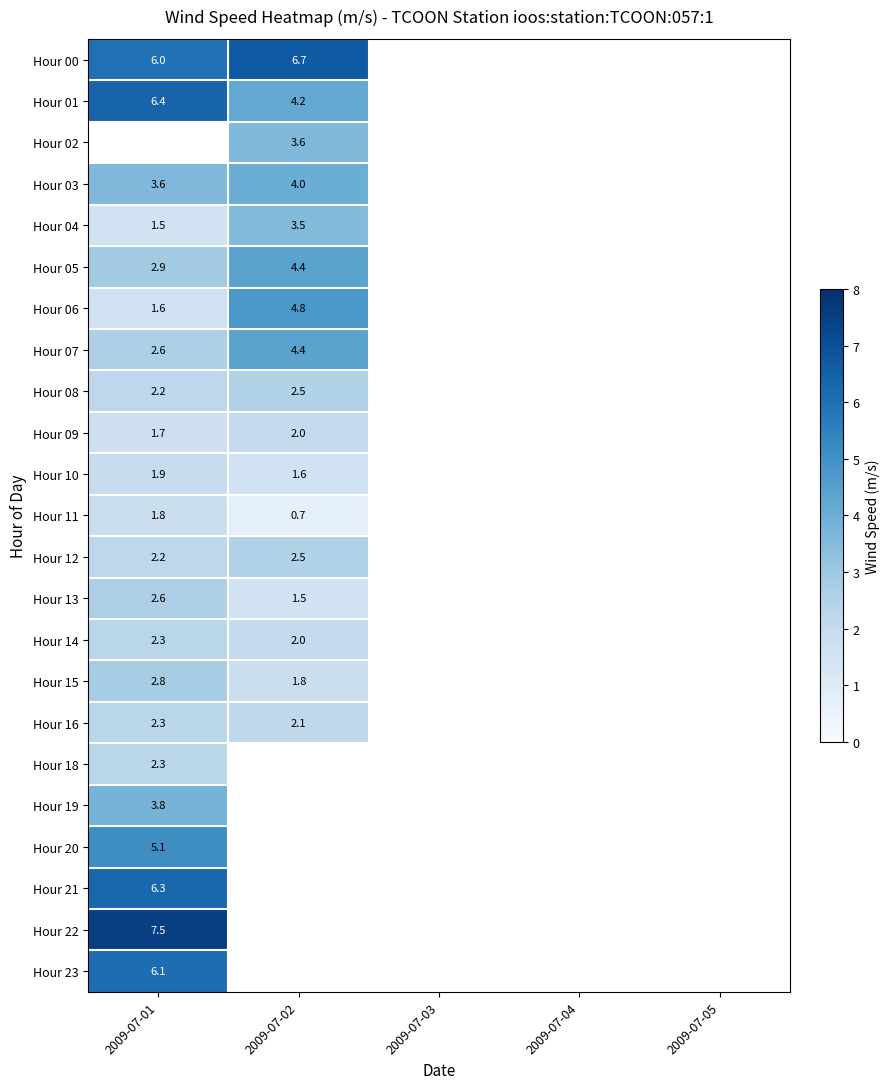

The Hour 06 series shows 4.8 at 2009-07-02. True or false?

True